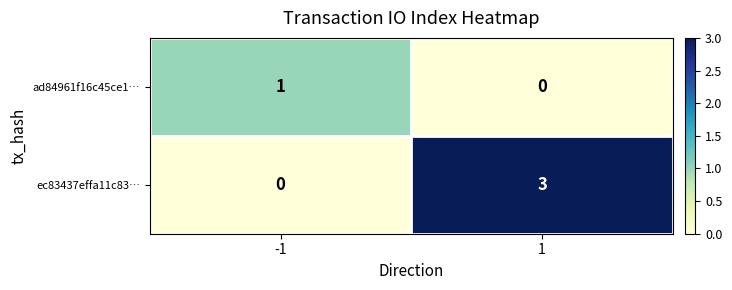

Is it true that ec83437effa11c83… equals 3 at 1?

True